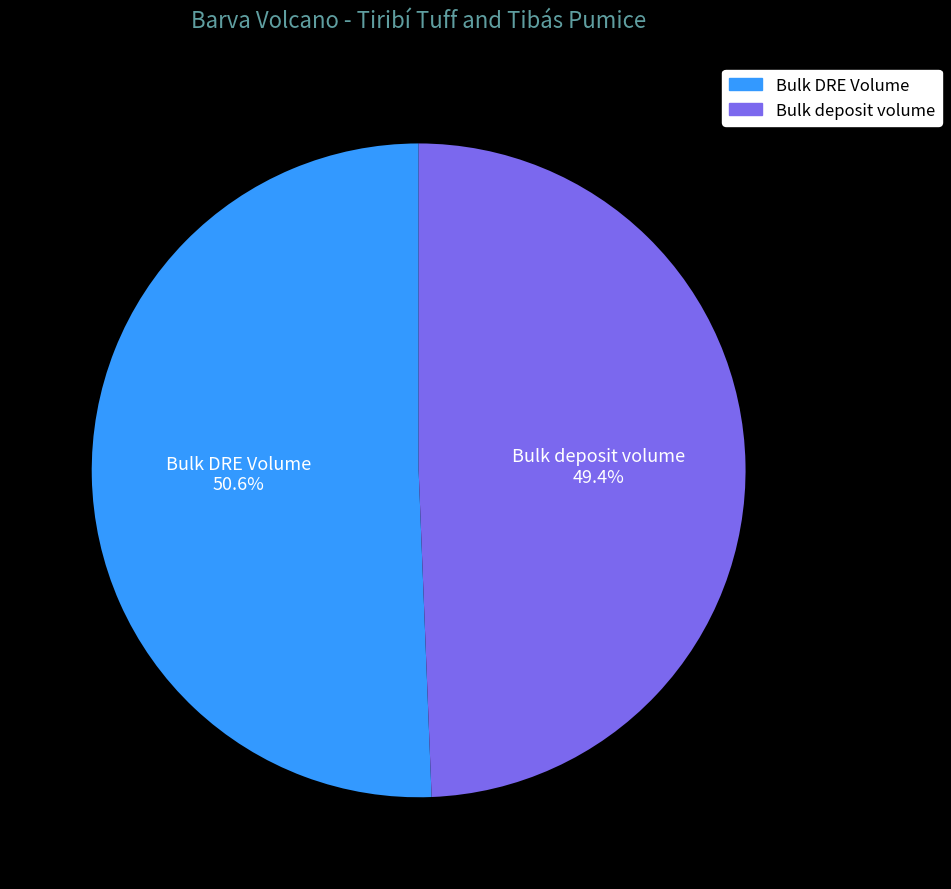

To the nearest percent, what is the difference between the Bulk deposit volume and Bulk DRE Volume slice percentages?

1%